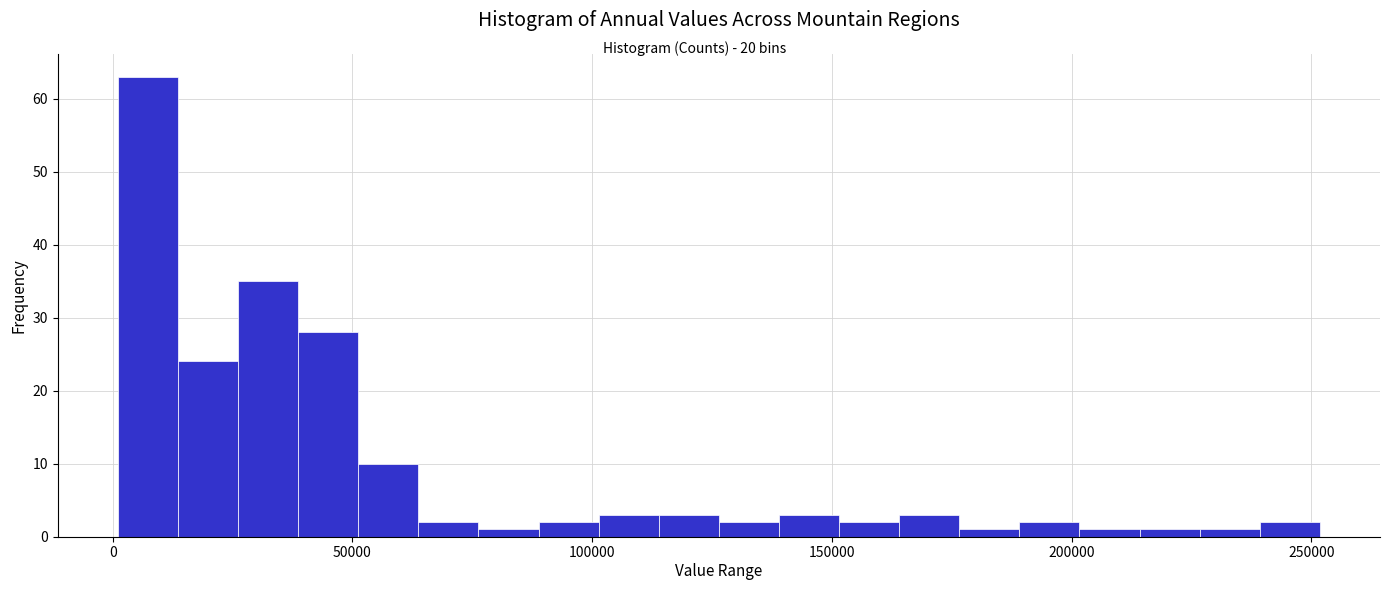

Around what value on the x-axis is the tallest bar? Give the approximate position of its centre, as read against the axis.

5000